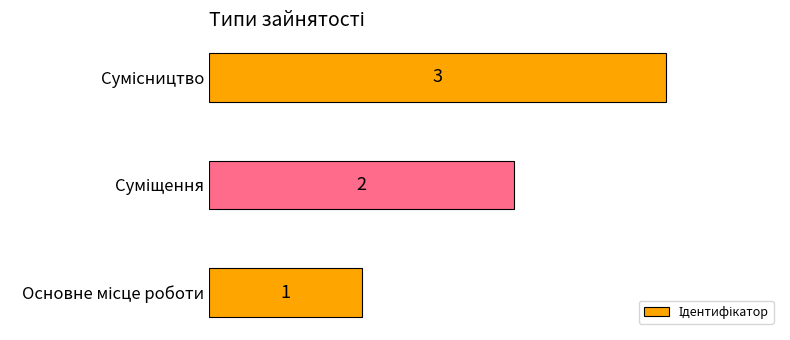

How many values are between 1 and 3?

3